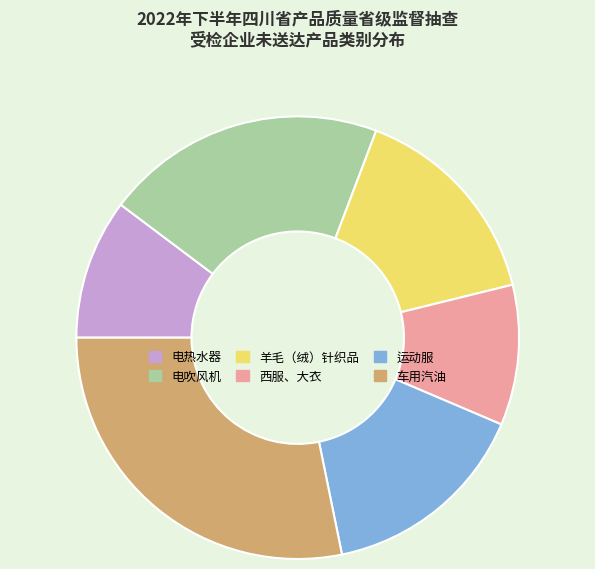

True or false: 羊毛（绒）针织品 accounts for 29% of the total.

False